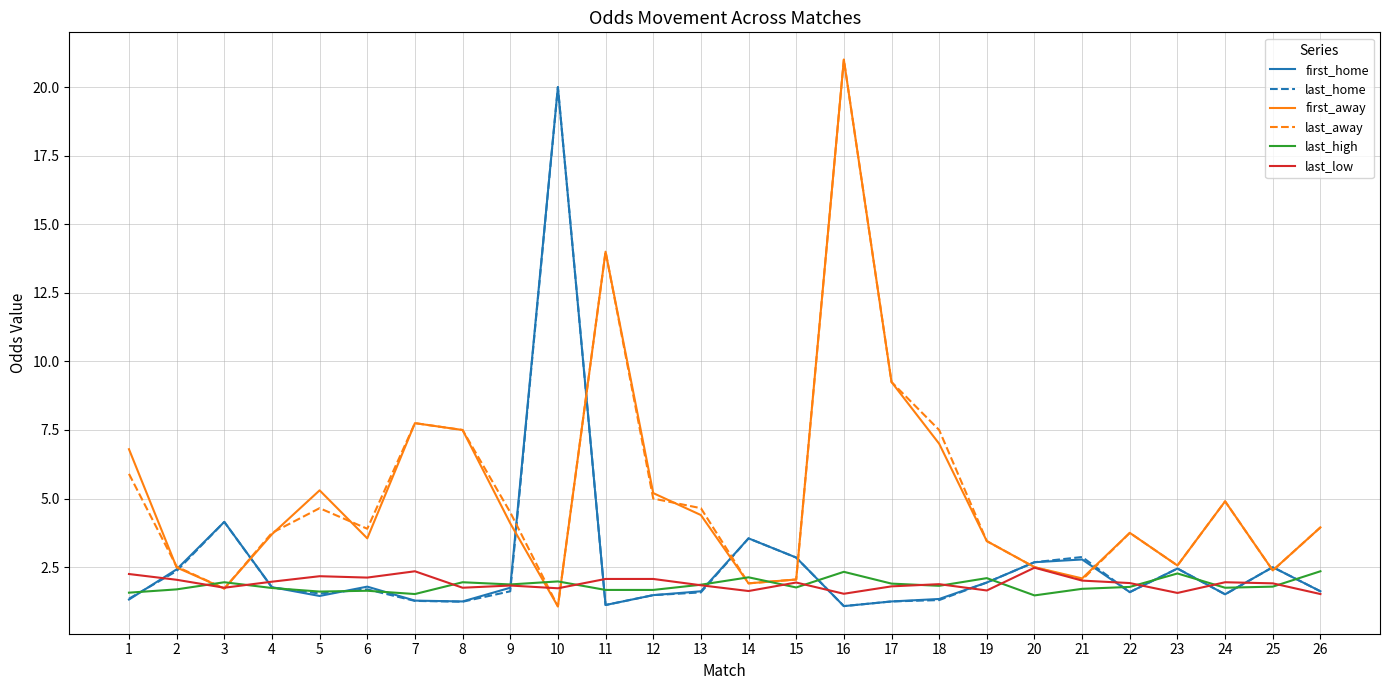

How many values in the last_away series are below 3?

9